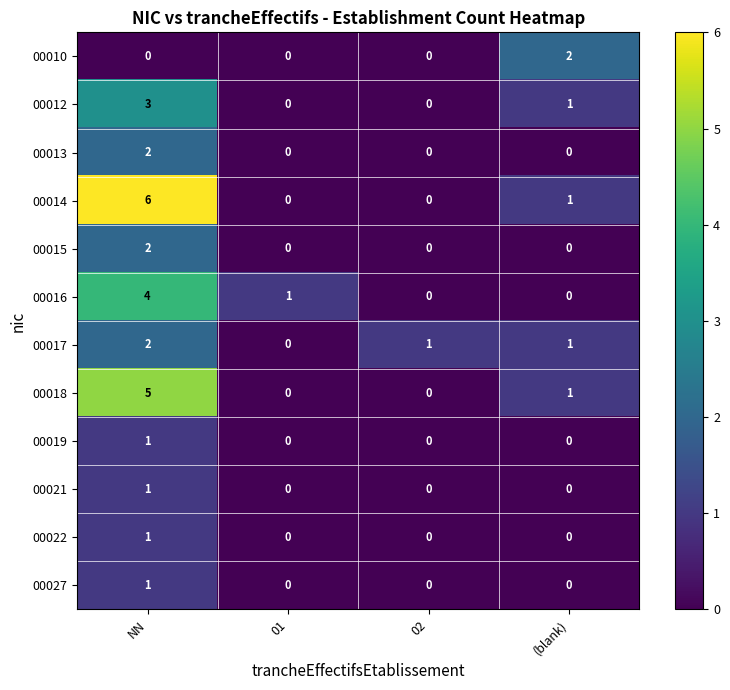

What is the difference between the 00014 values at (blank) and NN?

5